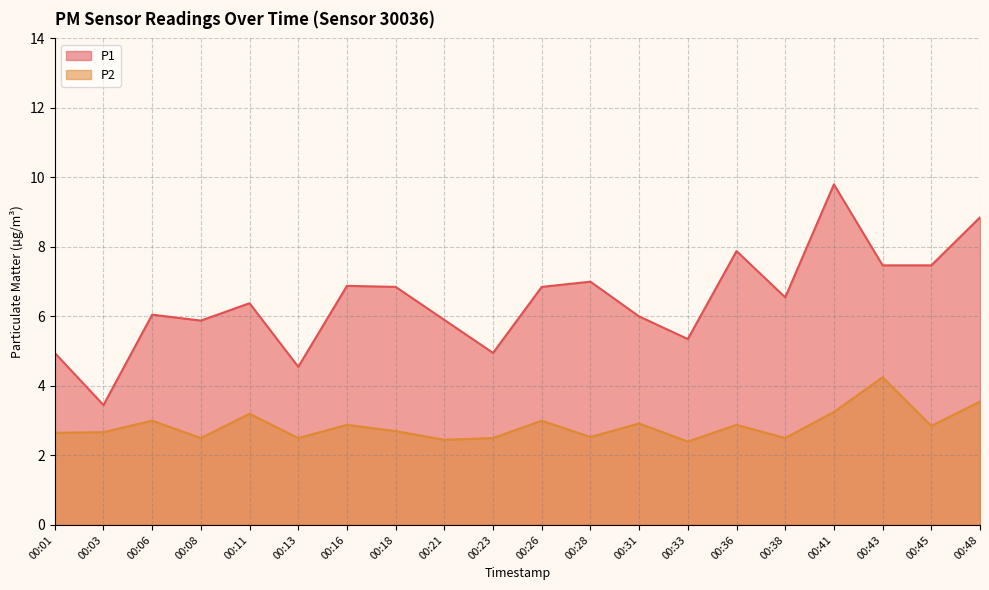

The P1 series shows 7.5 at 00:43. True or false?

True